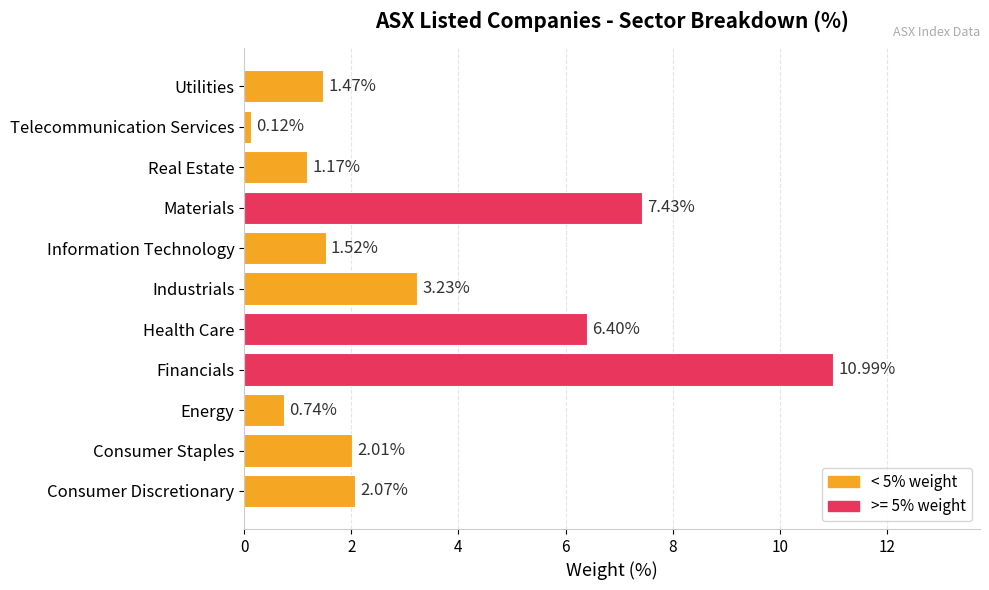

What is the change in value from Information Technology to Materials?

+5.9